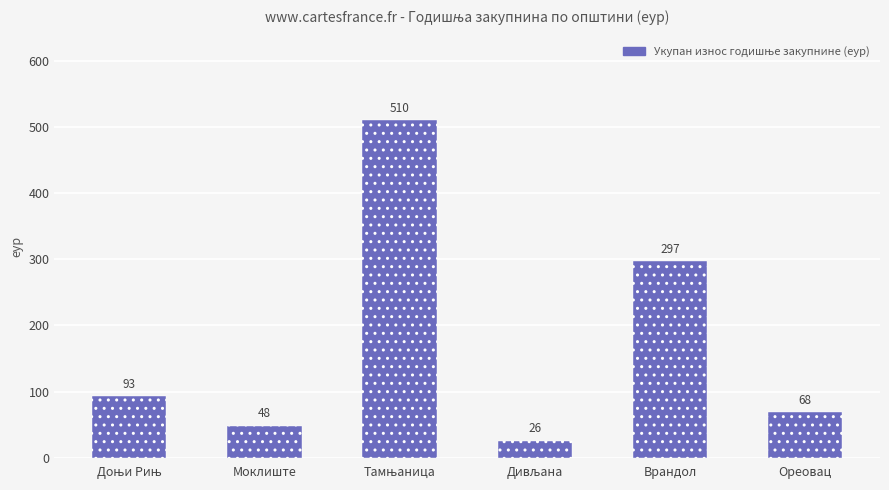

Which has a higher value, Моклиште or Ореовац?

Ореовац